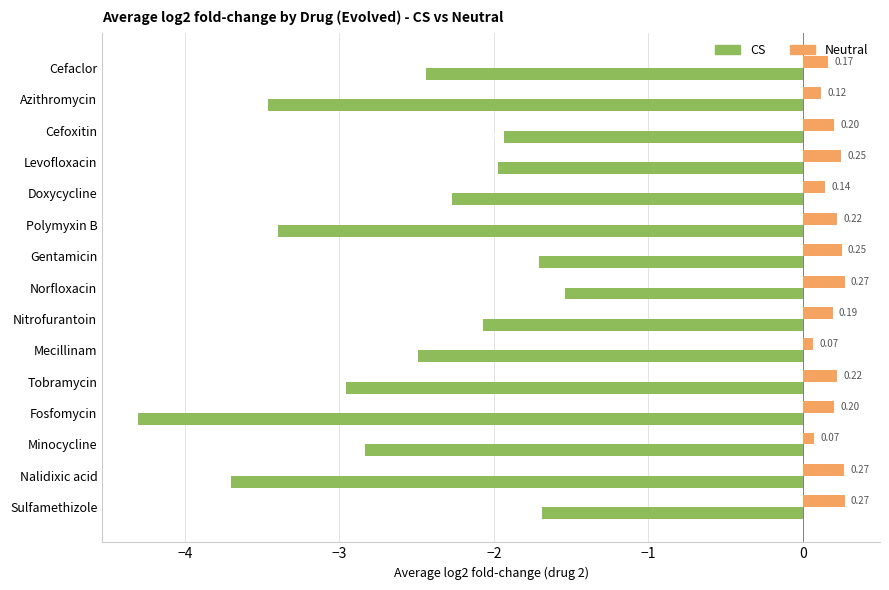

At Gentamicin, list the series in order from largest to smallest.

Neutral, CS